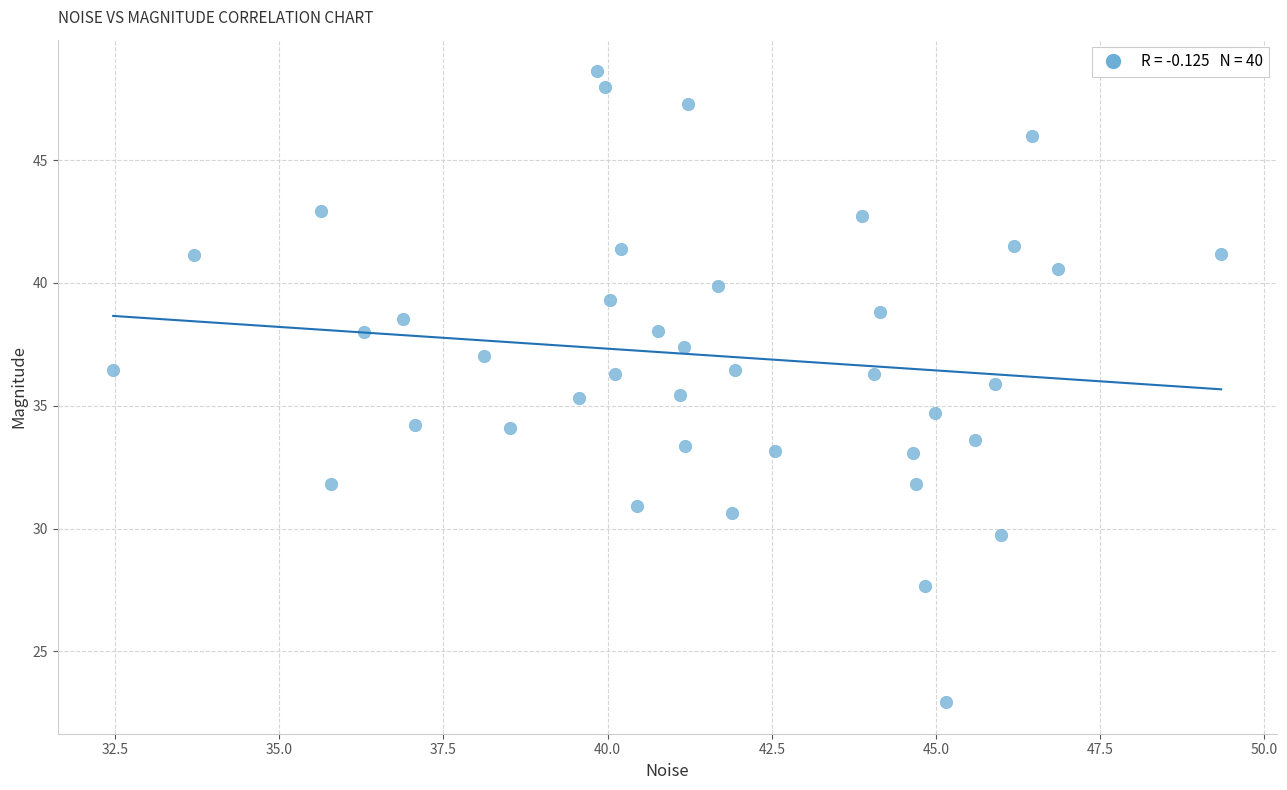

What is the range of X values (max minus min)?

16.9